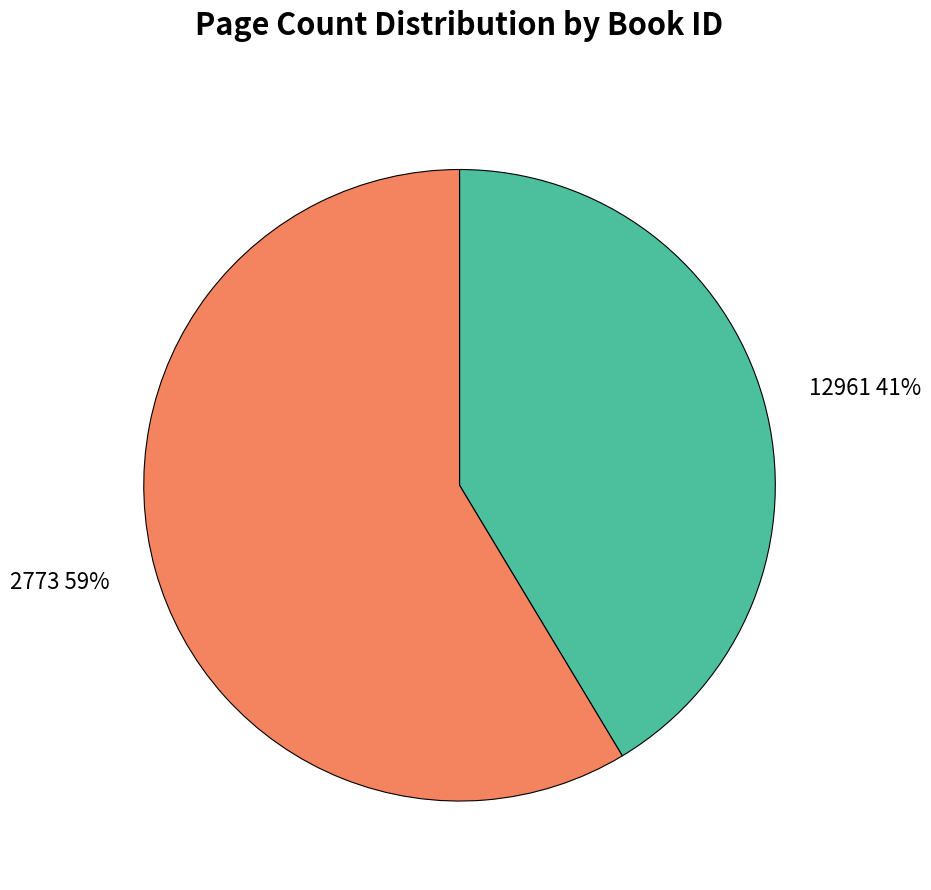

Does any single category account for the majority?

Yes